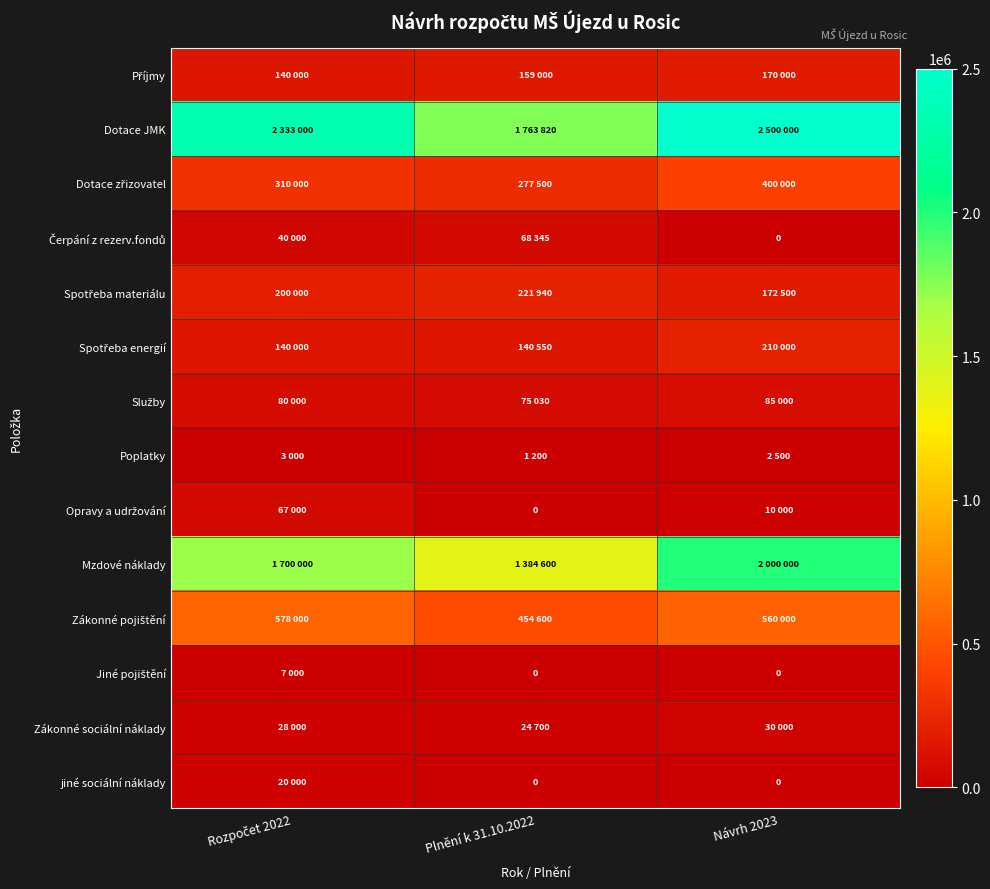

Between Rozpočet 2022 and Plnění k 31.10.2022, which series saw the biggest shift?

Dotace JMK